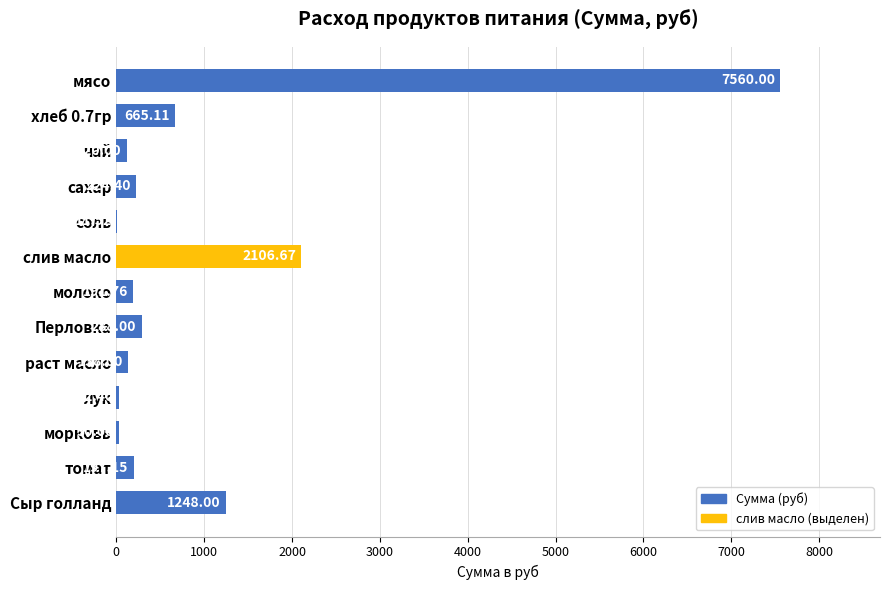

Approximately how many times larger is the value at сахар compared to чай?

1.9